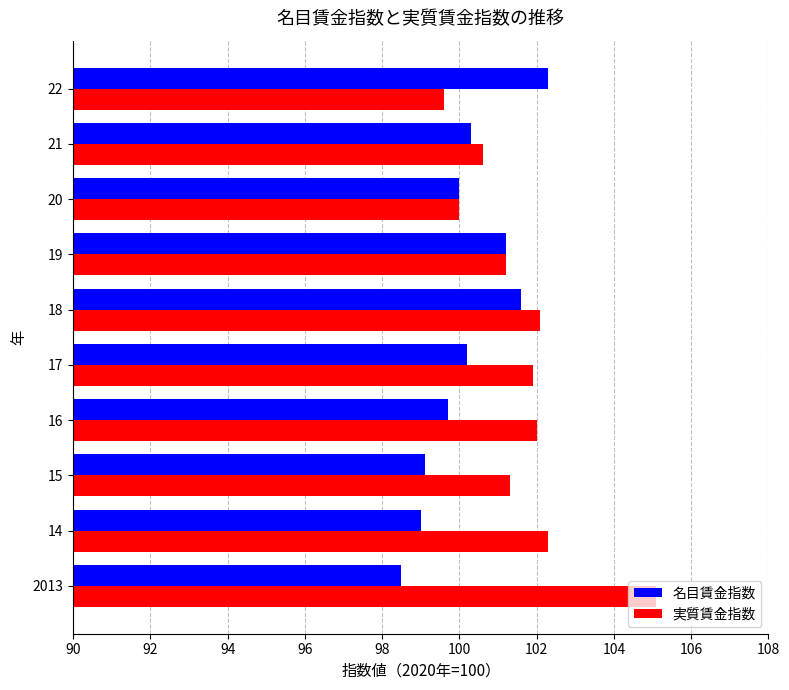

List the series in order of their overall mean, highest first.

実質賃金指数, 名目賃金指数